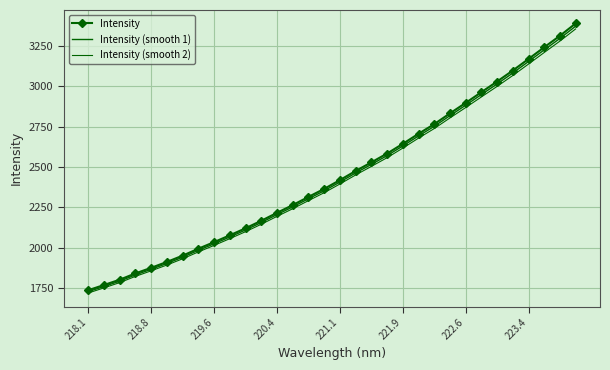

How many data points in Intensity (smooth 1) are less than 2406?

16